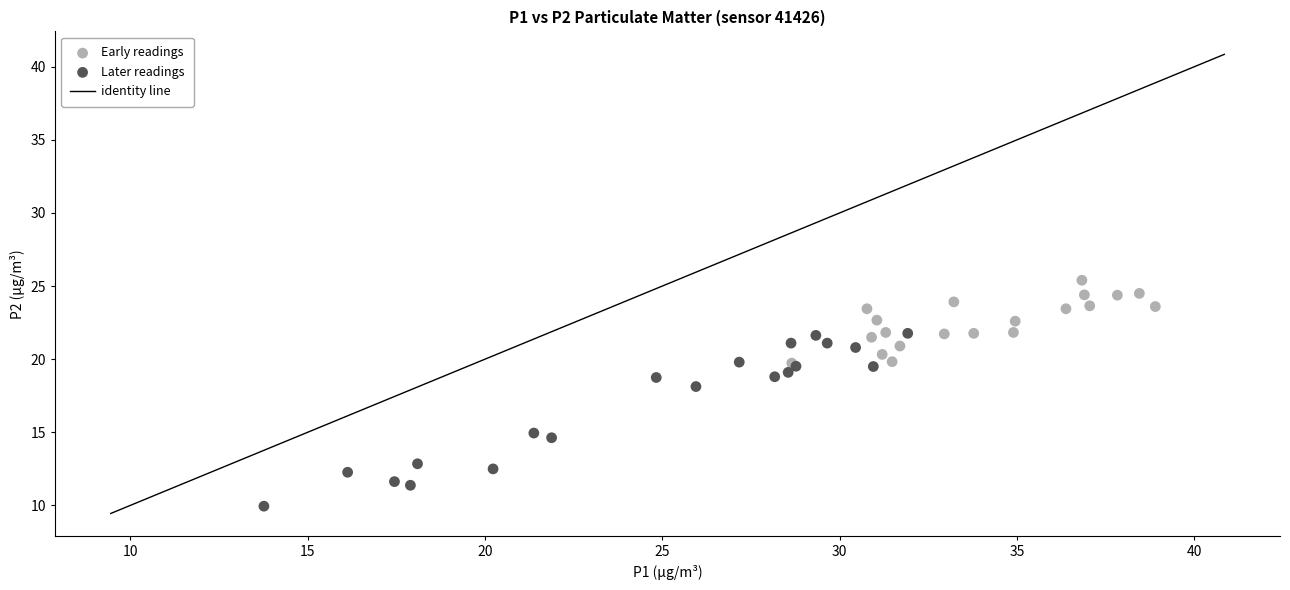

Which series contains the highest Y value?

Early readings